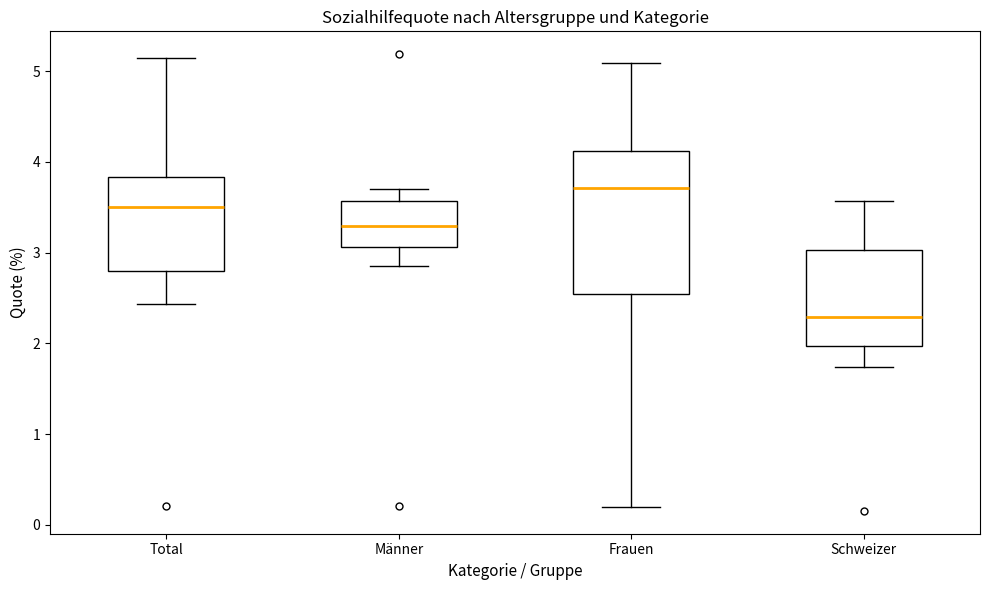

Reading left to right, read every box against the y-axis: the position of its median line, the range the box covers, and the ends of its whiskers. The values are not printed on the chart, so give them approximately, as read against the axis.

Total: median 3.5, box 2.8 to 3.8, whiskers 2.4 to 5.1
Männer: median 3.3, box 3.1 to 3.6, whiskers 2.9 to 3.7
Frauen: median 3.7, box 2.5 to 4.1, whiskers 0.2 to 5.1
Schweizer: median 2.3, box 2.0 to 3.0, whiskers 1.7 to 3.6